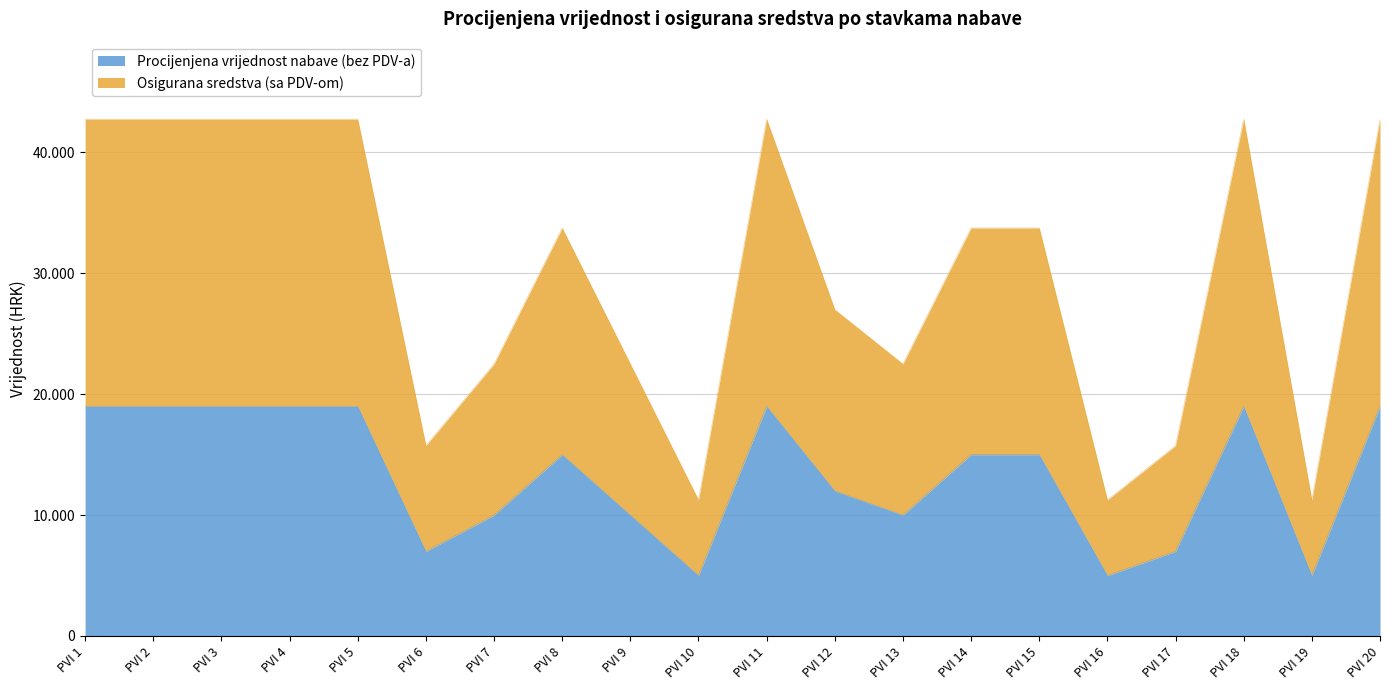

At which category does Procijenjena vrijednost nabave (bez PDV-a) reach its first local valley?

PVI 6